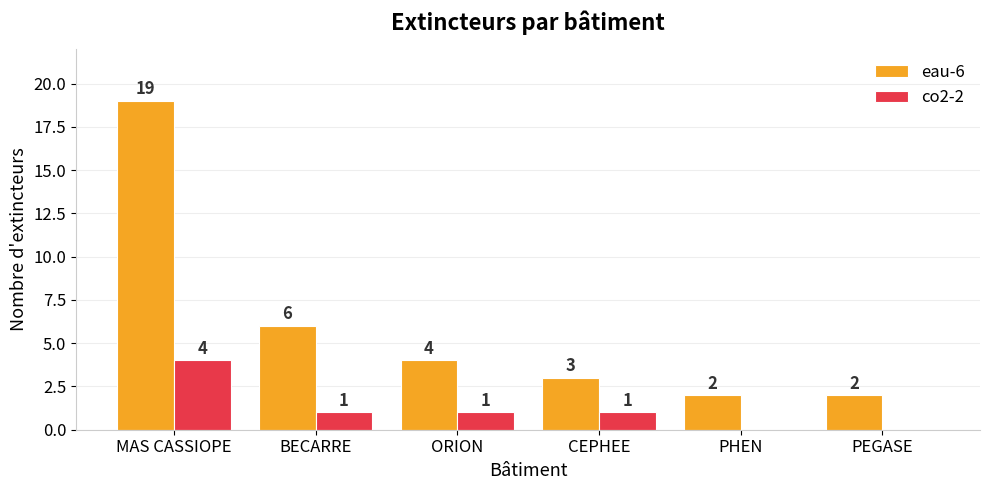

What is the sum of all co2-2 values?

7